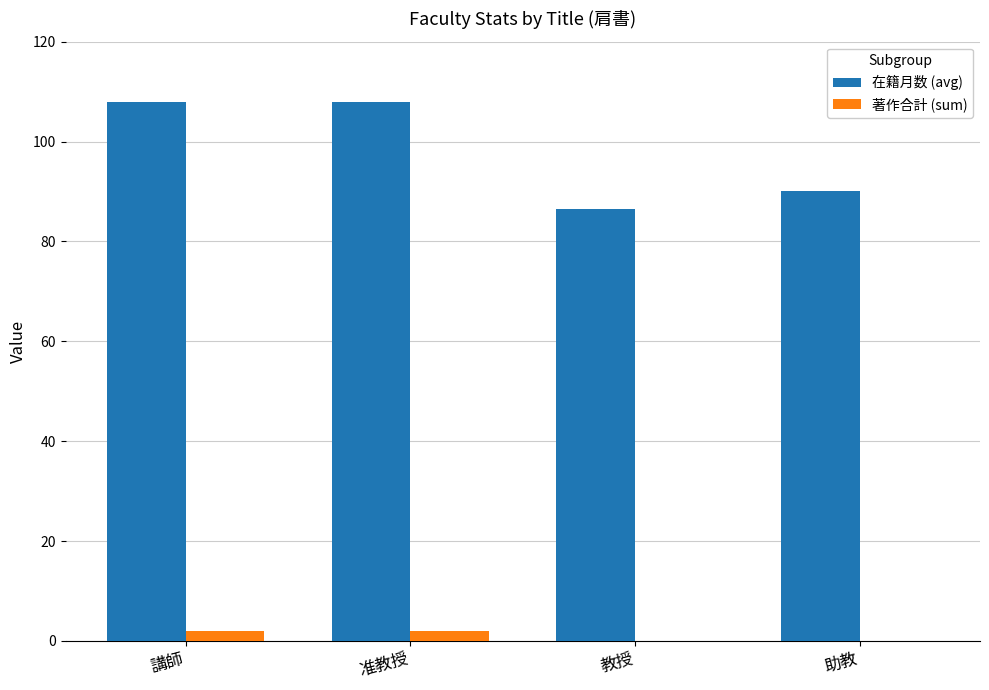

How many 在籍月数 (avg) values are between 90 and 108?

3